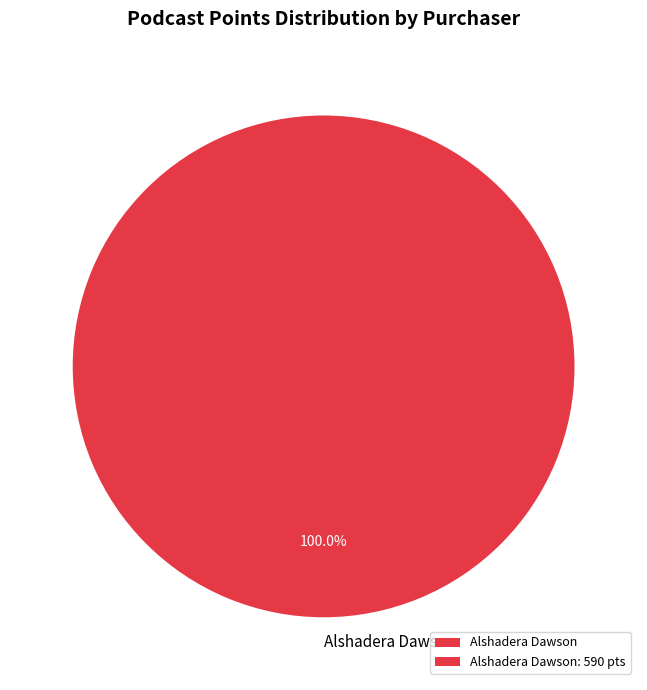

Does Alshadera Dawson represent more than half of the total?

Yes